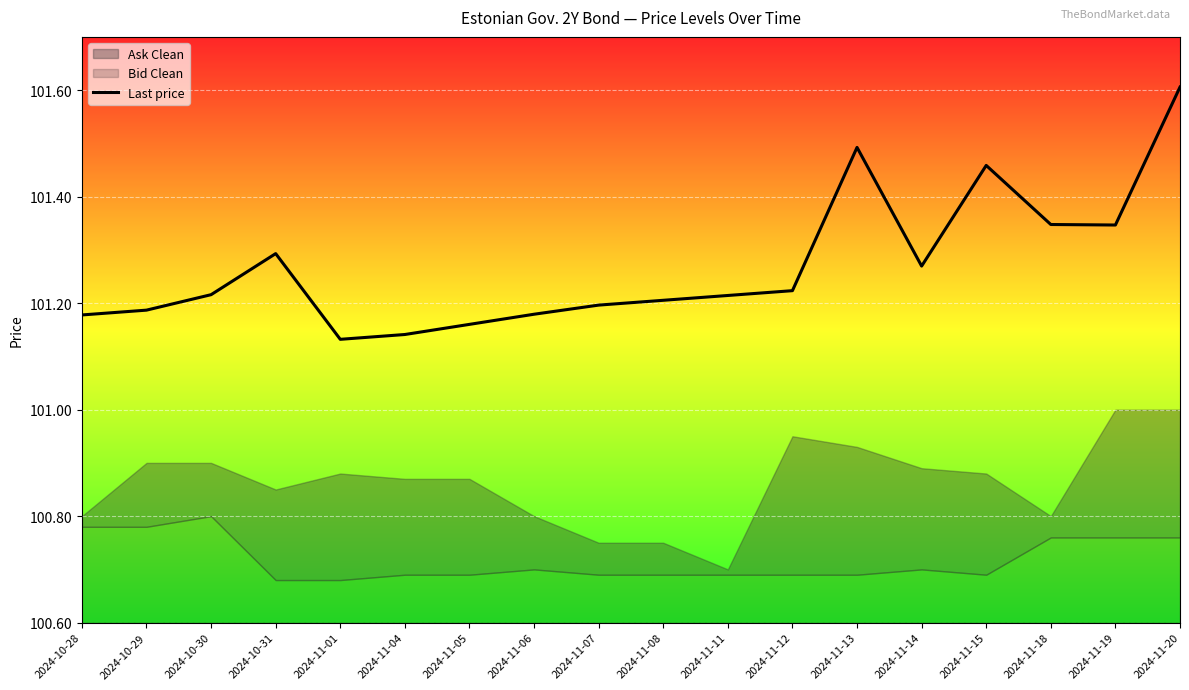

What is the difference between the maximum and minimum values?

0.5